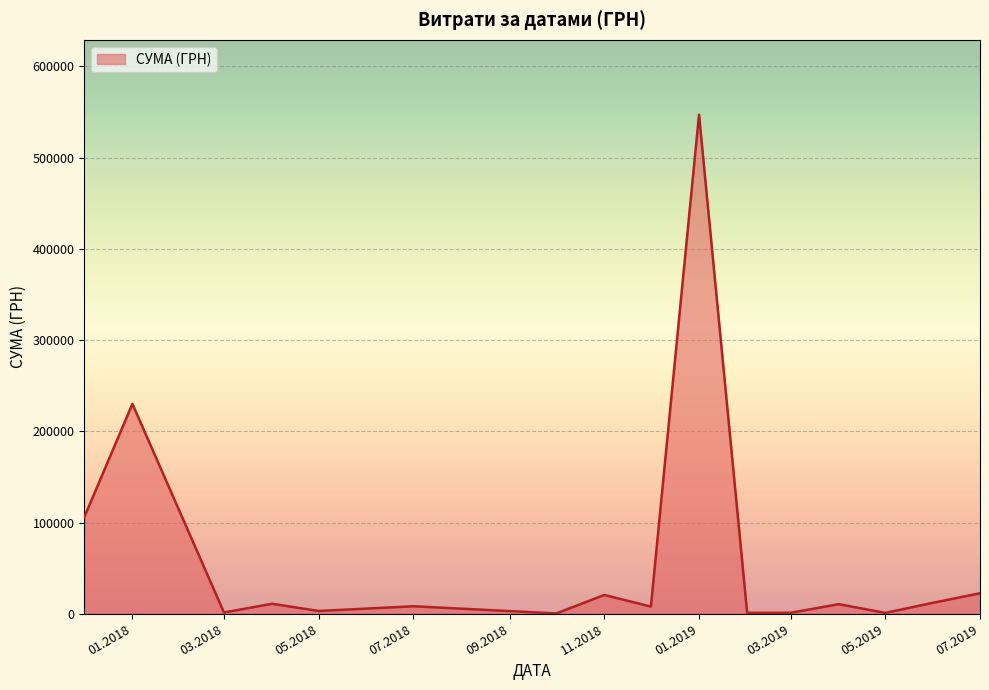

What is the greatest value displayed?

546929.7